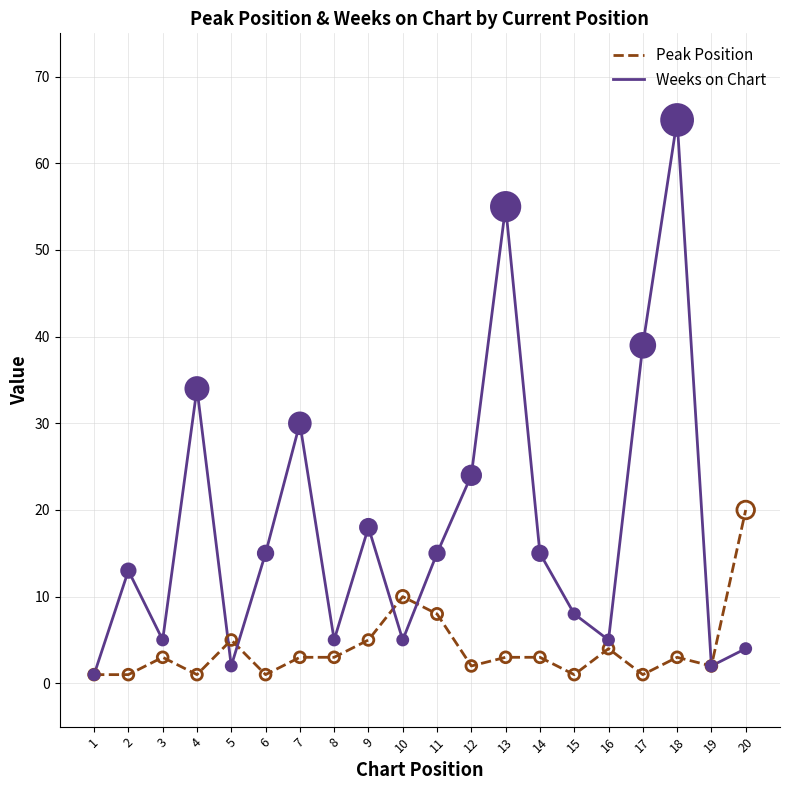

At which category is the sum across all series the highest?

18